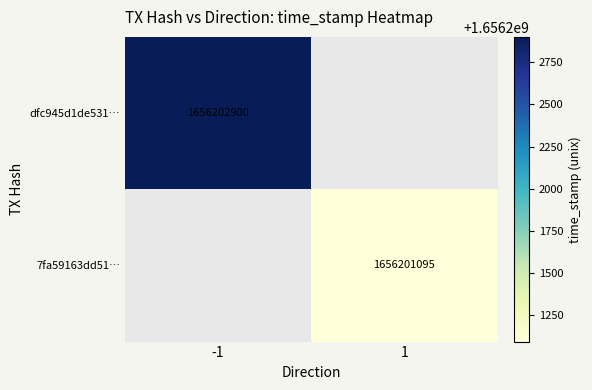

Is the value of 7fa59163dd51… at 1 greater than the value of dfc945d1de531… at -1?

No